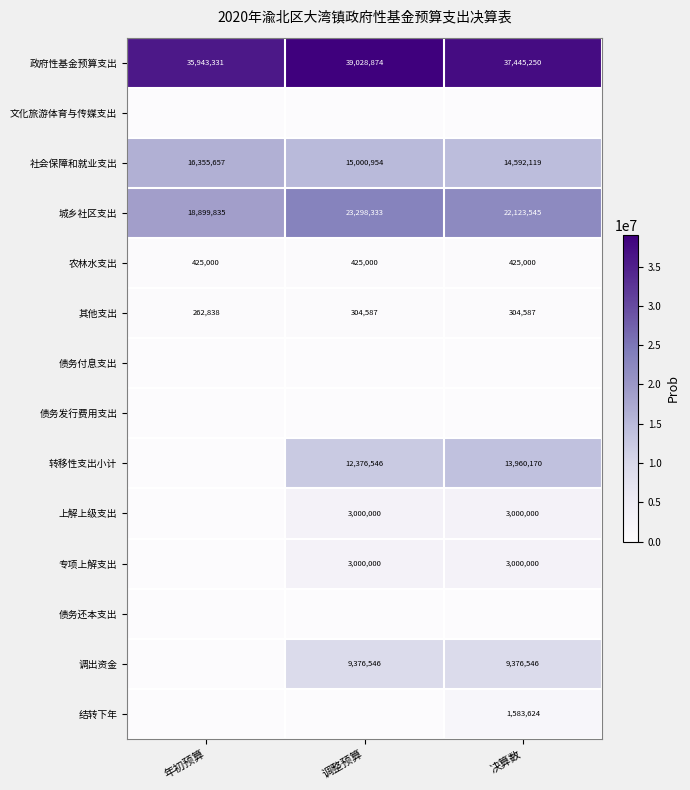

What is the maximum value for 城乡社区支出?

23298333